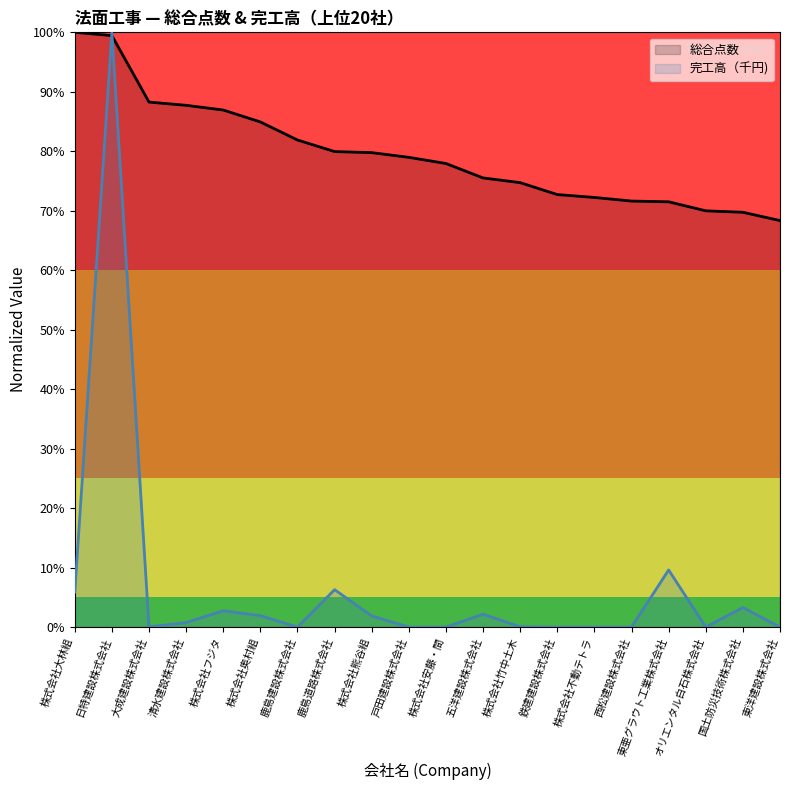

What is the label of the 15th point from the right?

株式会社奥村組